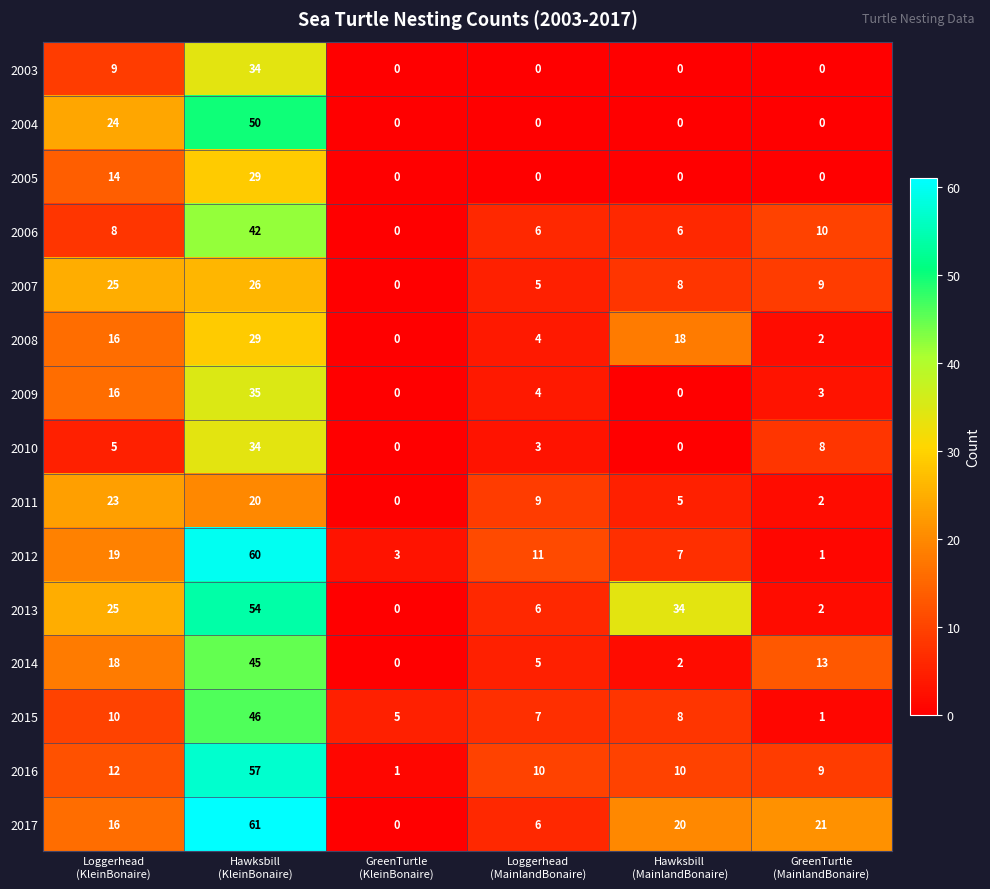

Which series has the largest total across all categories?

2017